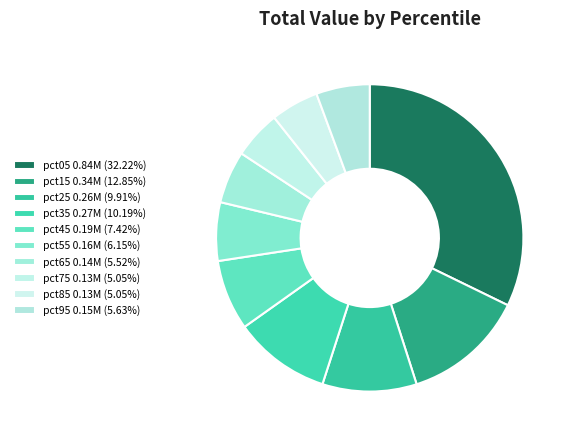

What is the total percentage of pct85 and pct45?

12.5%